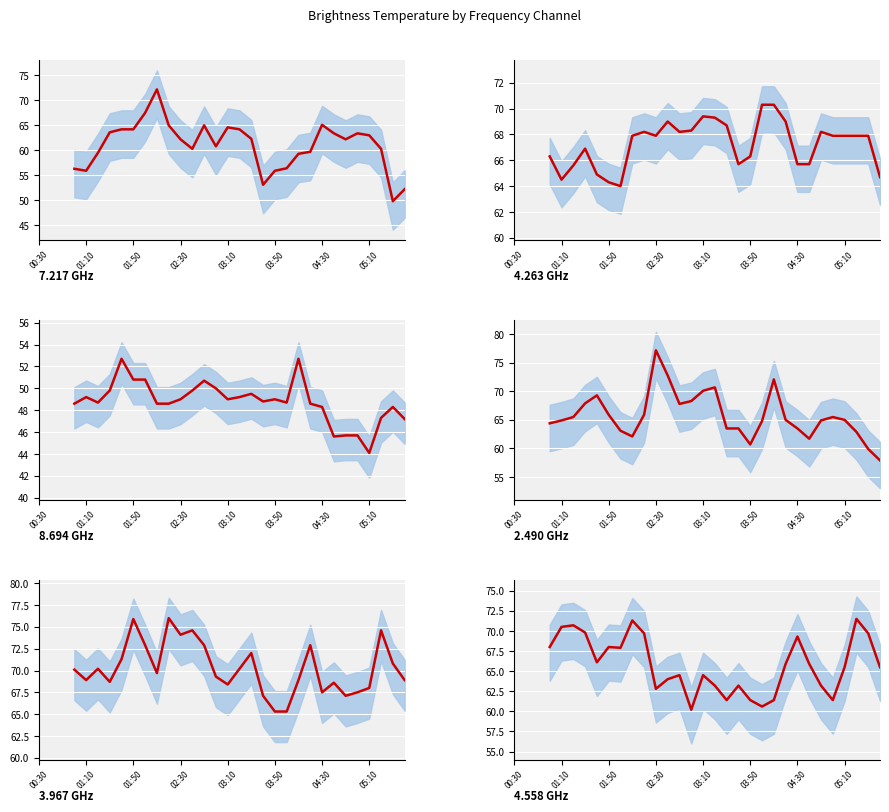

Approximately how many times larger is the value at 8 compared to 10?

1.0